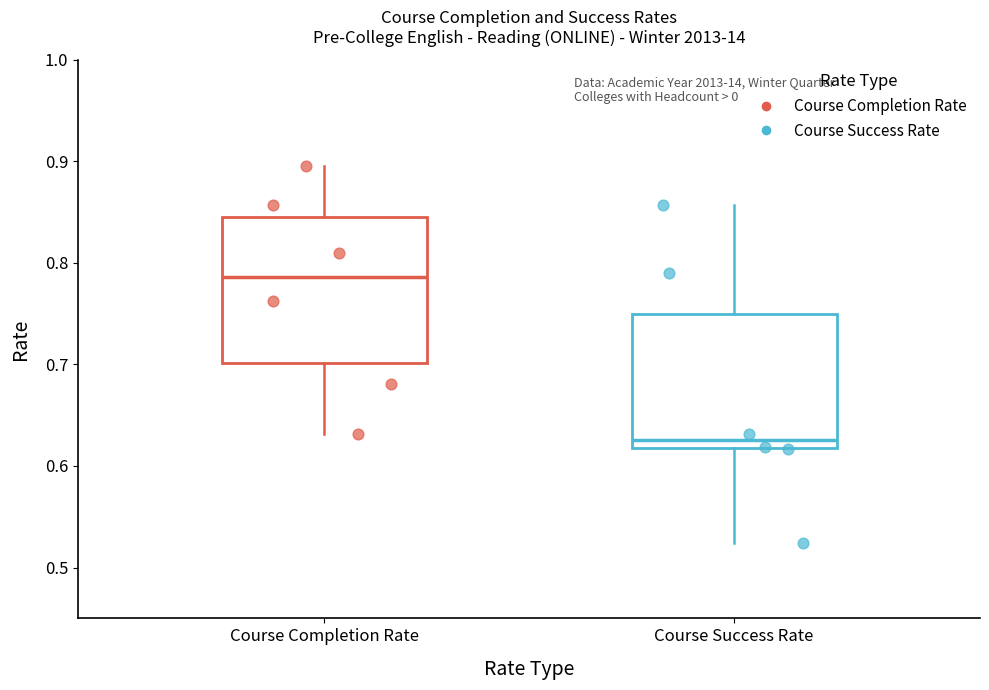

Reading left to right, read every box against the y-axis: the position of its median line, the range the box covers, and the ends of its whiskers. The values are not printed on the chart, so give them approximately, as read against the axis.

Course Completion Rate: median 0.79, box 0.70 to 0.85, whiskers 0.63 to 0.89
Course Success Rate: median 0.63, box 0.62 to 0.75, whiskers 0.52 to 0.86